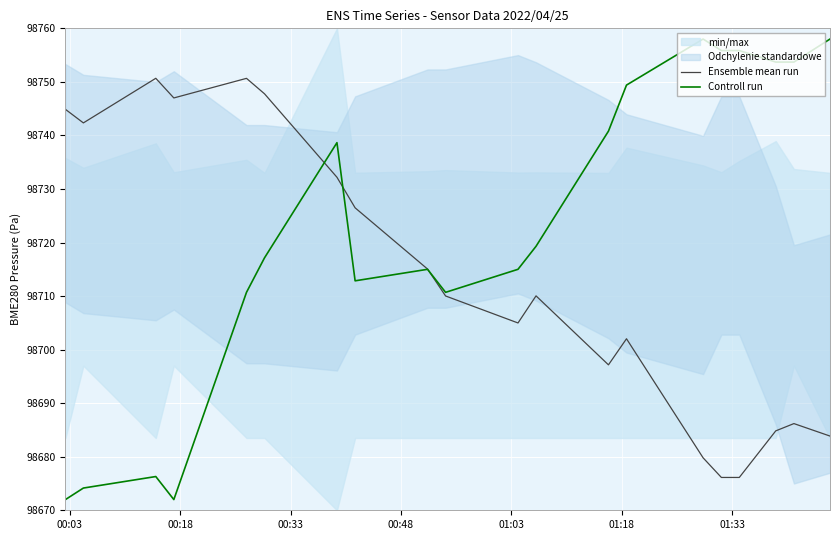

How many intersections are there between Ensemble mean run and Controll run?

3